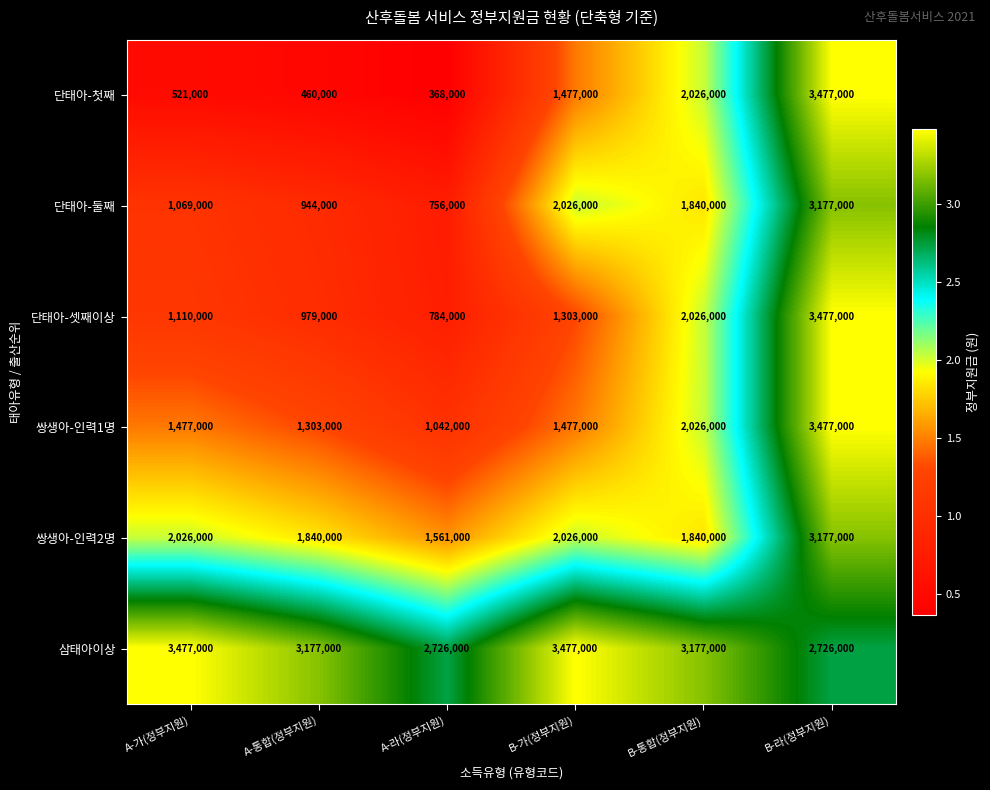

The value of 단태아-둘째 at B-통합(정부지원) is 1228314. True or false?

False